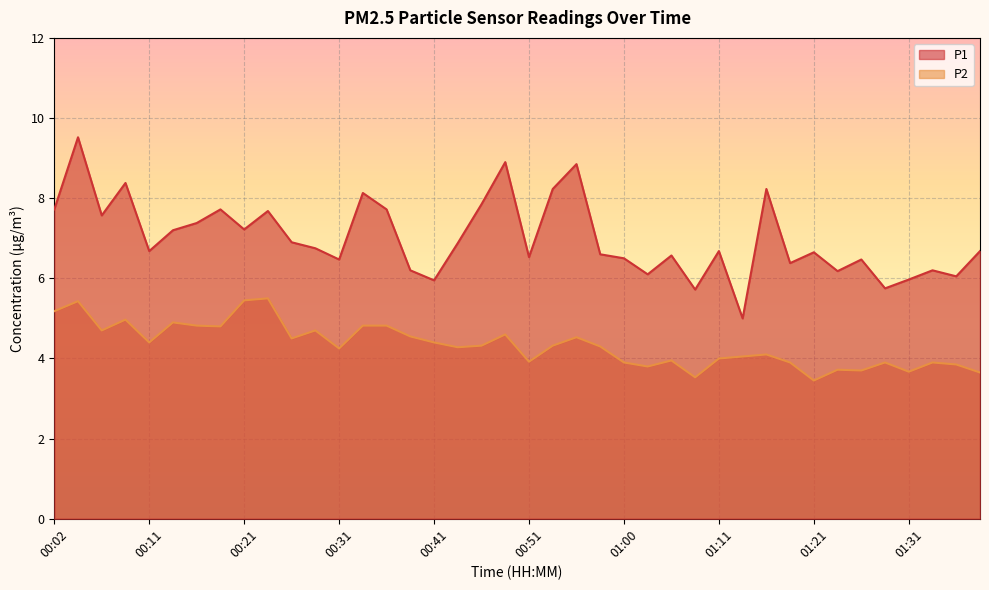

Is it true that P1 equals 11.1 at 01:21?

False